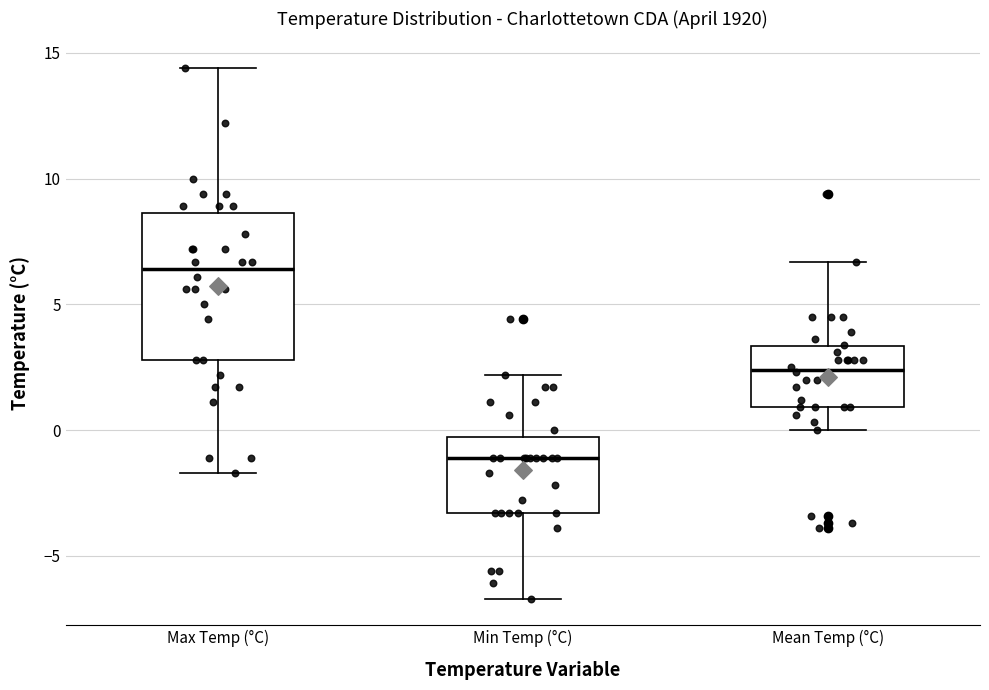

Reading left to right, read every box against the y-axis: the position of its median line, the range the box covers, and the ends of its whiskers. The values are not printed on the chart, so give them approximately, as read against the axis.

Max Temp (°C): median 6.5, box 3.0 to 8.5, whiskers -1.5 to 14.5
Min Temp (°C): median -1.0, box -3.5 to -0.5, whiskers -6.5 to 2.0
Mean Temp (°C): median 2.5, box 1.0 to 3.5, whiskers 0.0 to 6.5